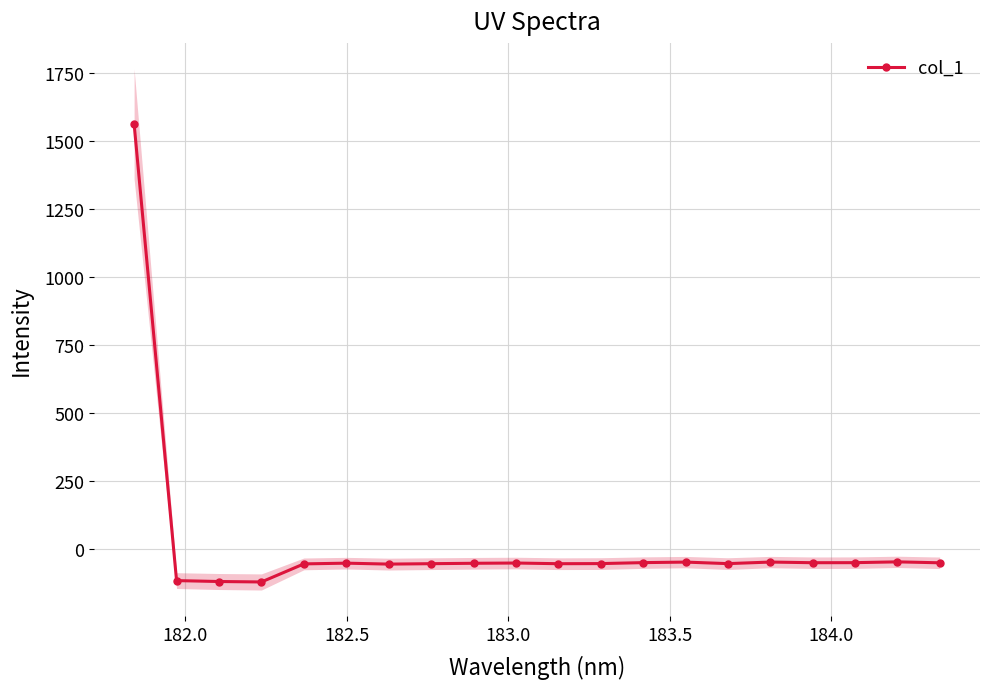

What is the value of the col_1 point at the 20th from the left?

-51.4